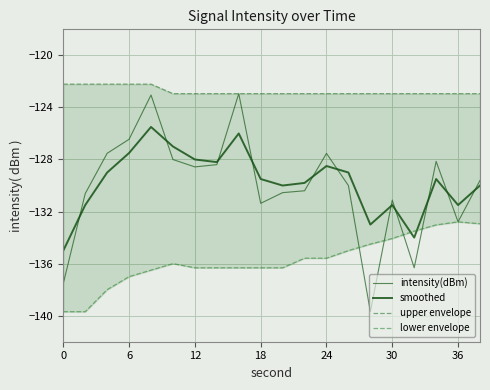

True or false: smoothed has more than 1 points higher than both neighbors.

True